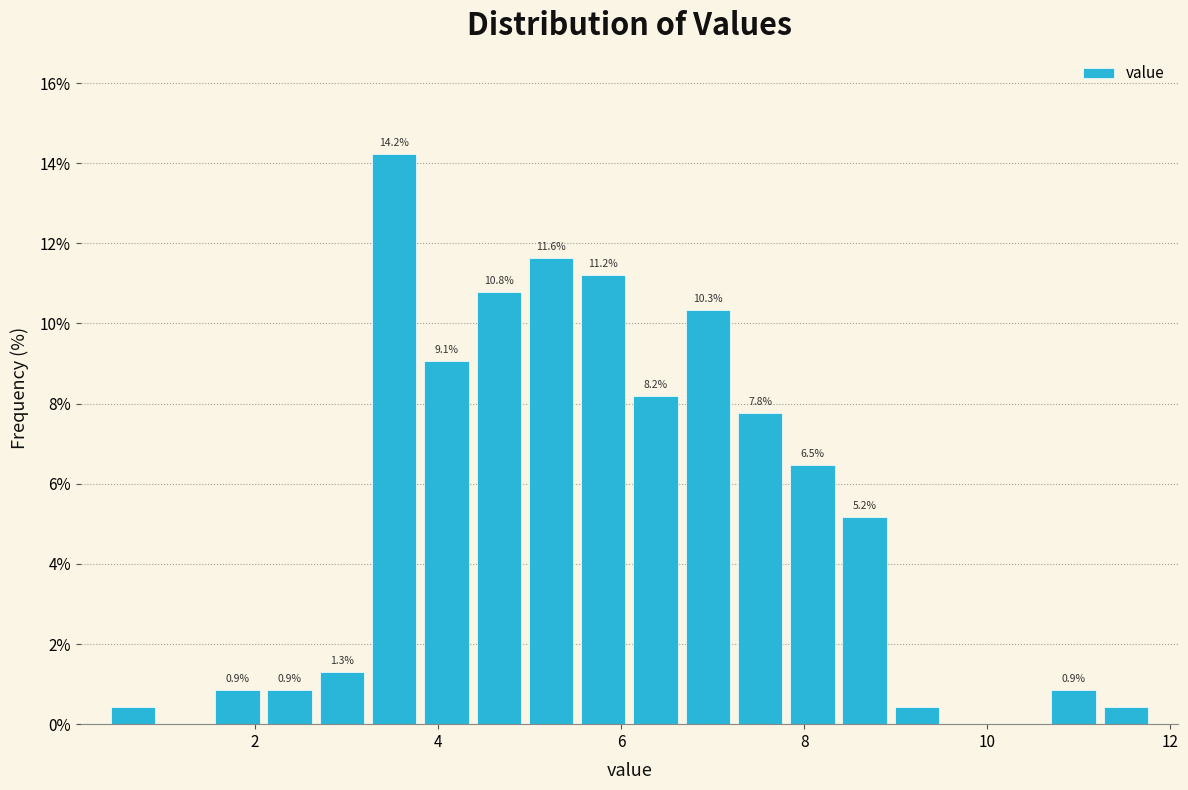

Around what value on the x-axis is the tallest bar? Give the approximate position of its centre, as read against the axis.

3.6